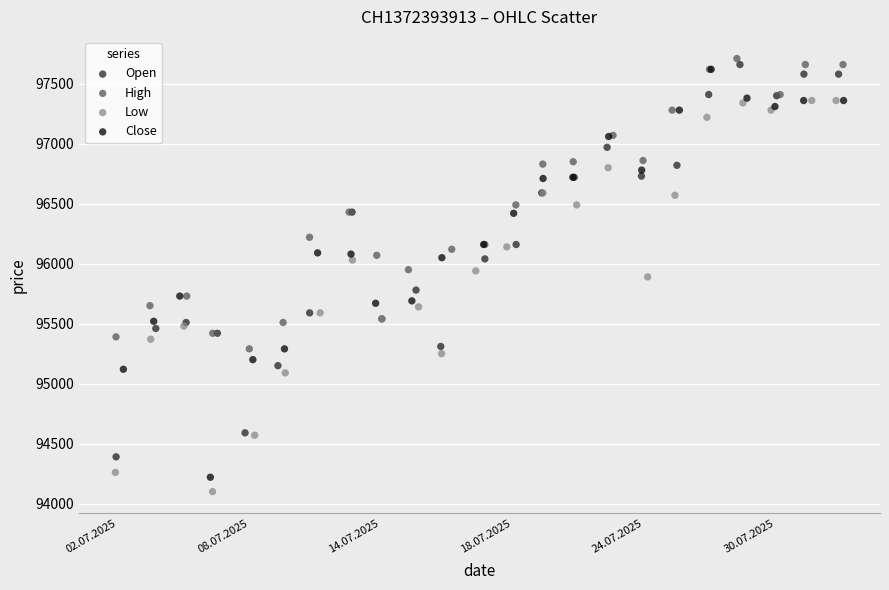

Which series reaches the minimum Y coordinate?

Low